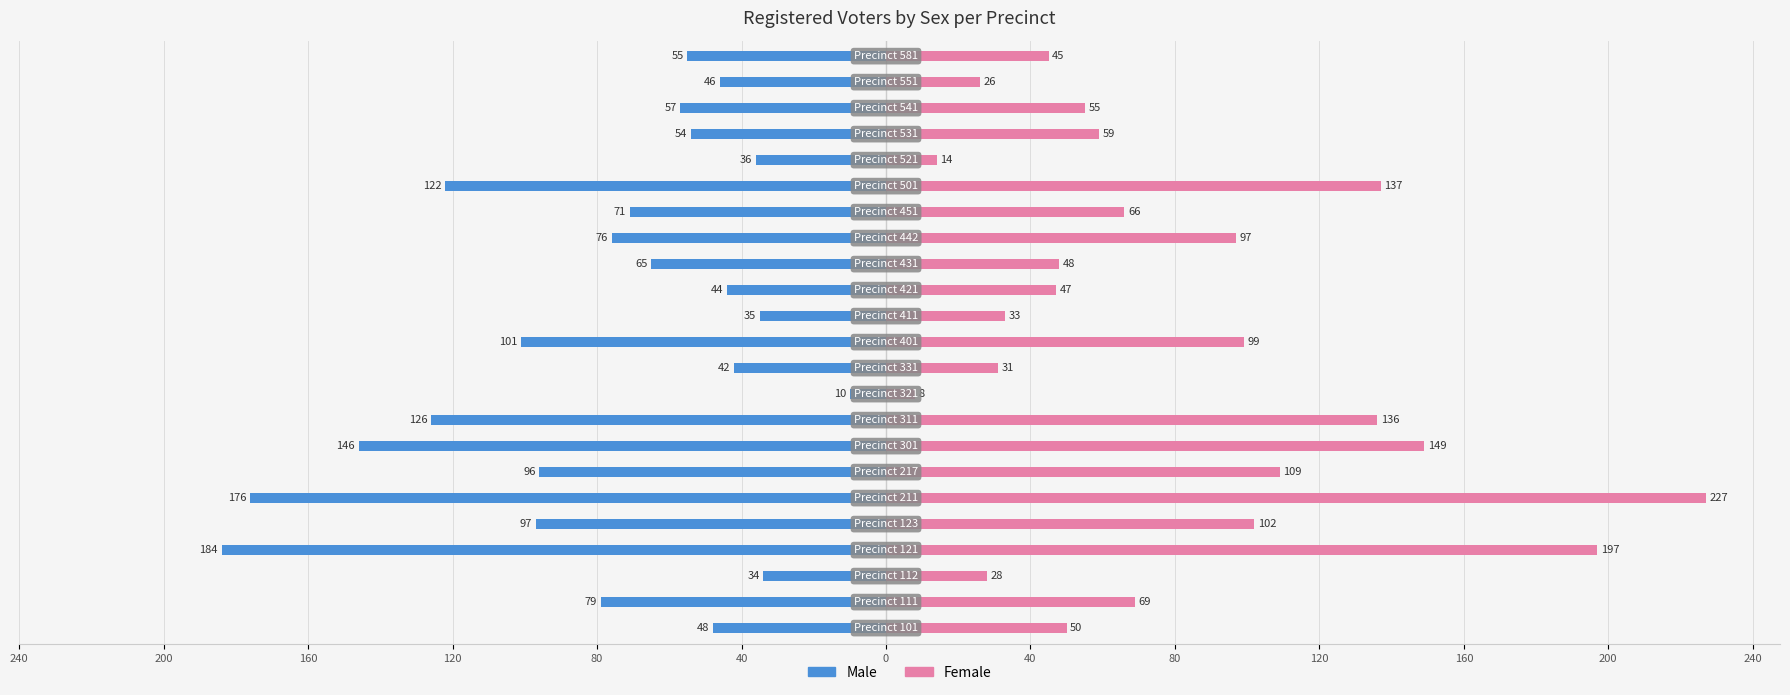

What is the difference between the highest and lowest values at 120?

62